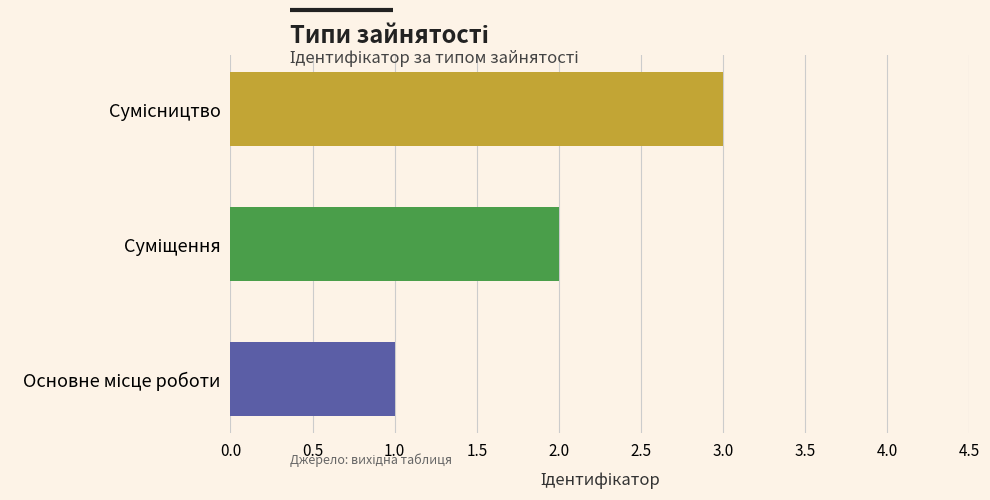

What is the sum of all values?

6